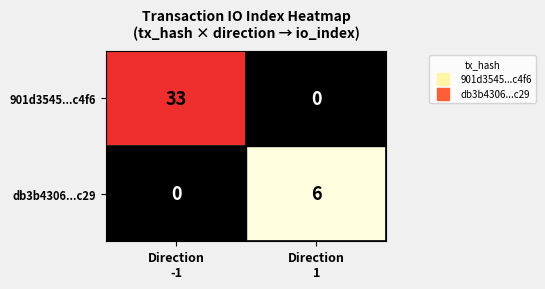

Which series has the largest range (max minus min)?

901d3545...c4f6